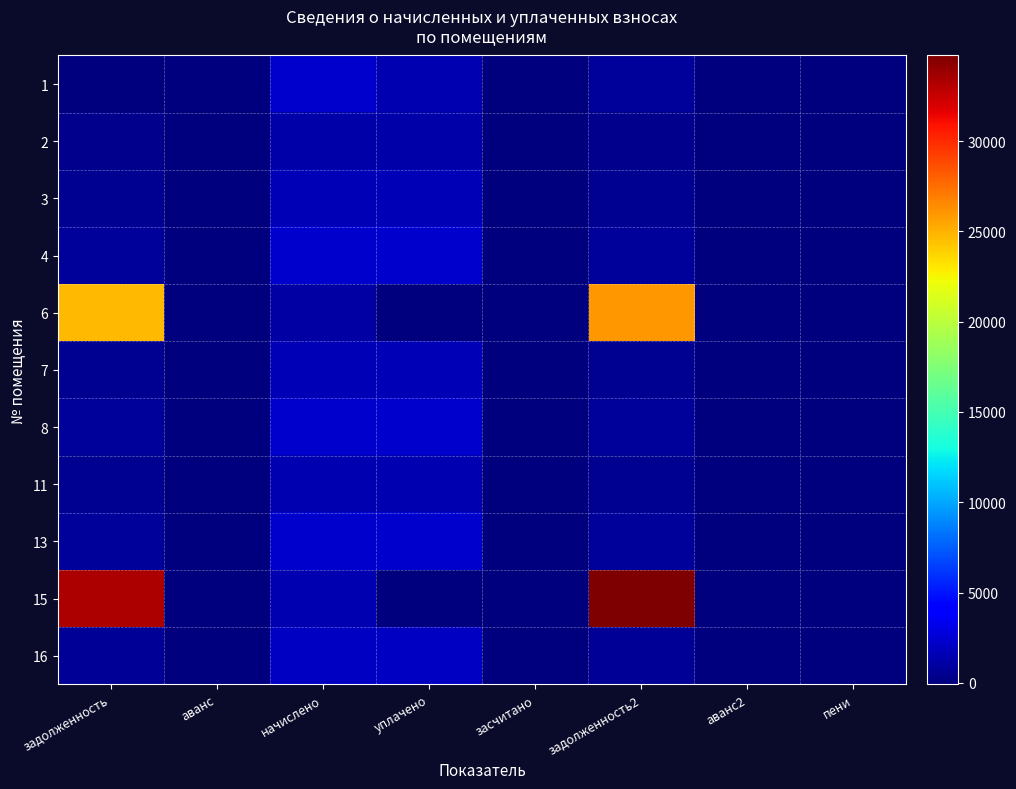

Between задолженность and задолженность2, which series saw the biggest shift?

15